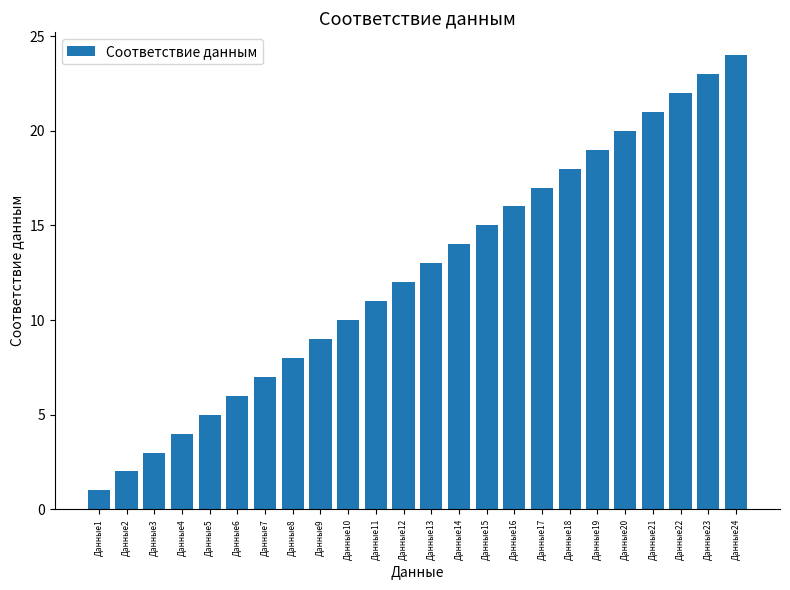

What is the greatest value displayed?

24